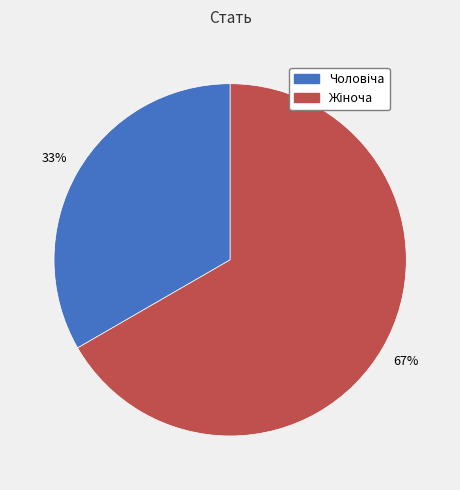

To the nearest percent, what is the average slice percentage?

50%